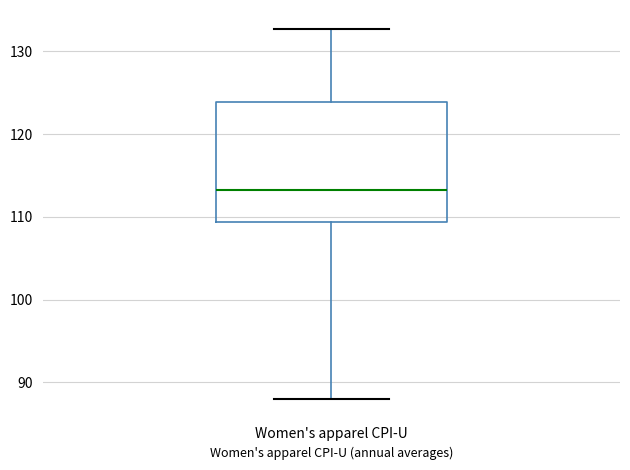

Where does the lower whisker of the box for Women's apparel CPI-U end on the y-axis? The values are not printed on the chart, so give them approximately, as read against the axis.

88